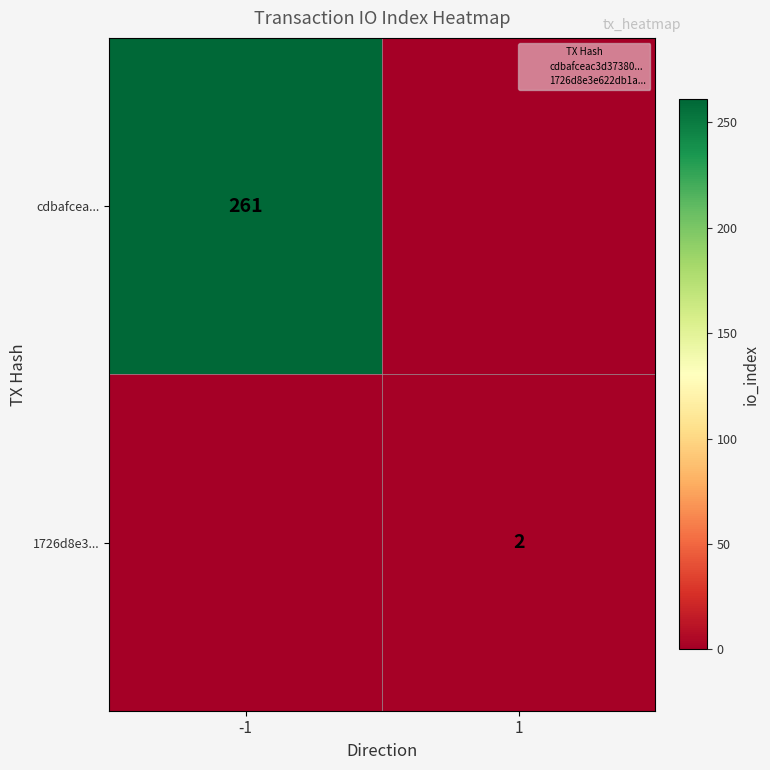

Which category has the highest value in the 1726d8e3... series?

1